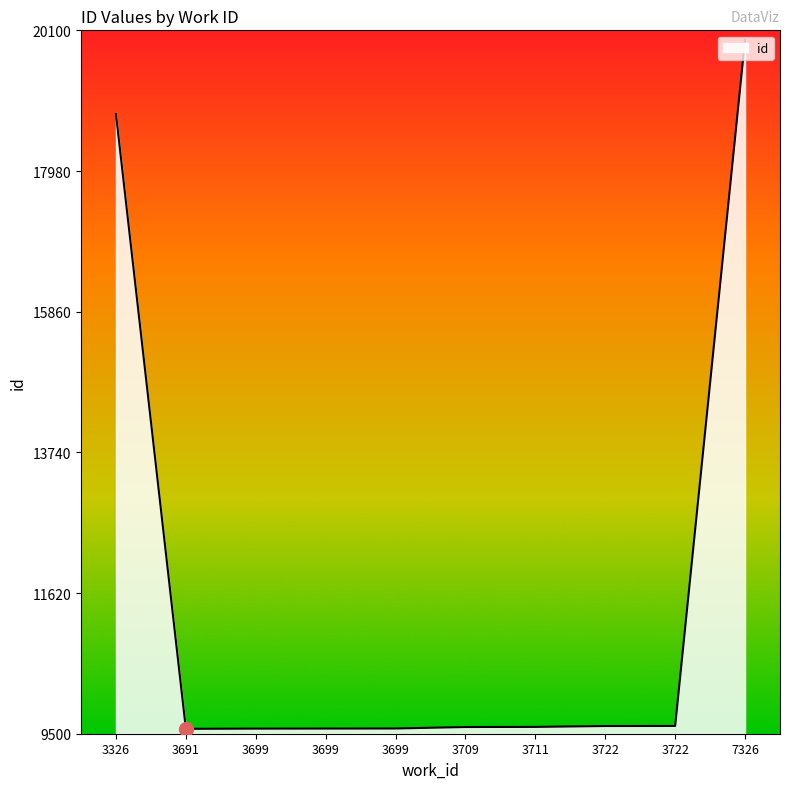

What is the maximum value shown in the chart?

19957